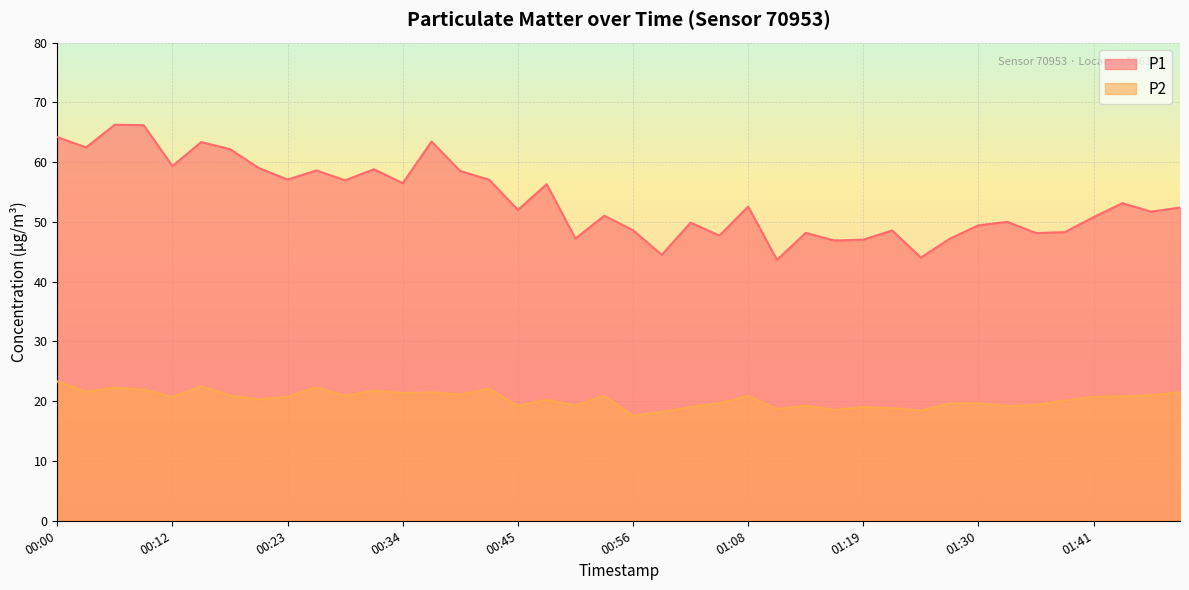

What is the average value of the P1 series?

53.7